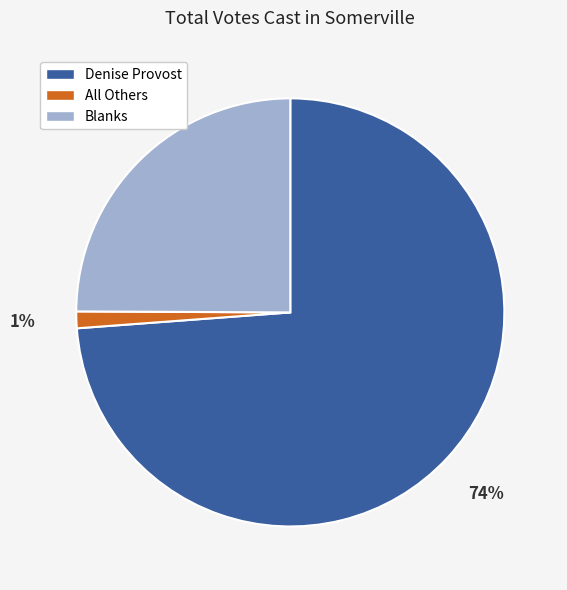

Does any single category account for the majority?

Yes